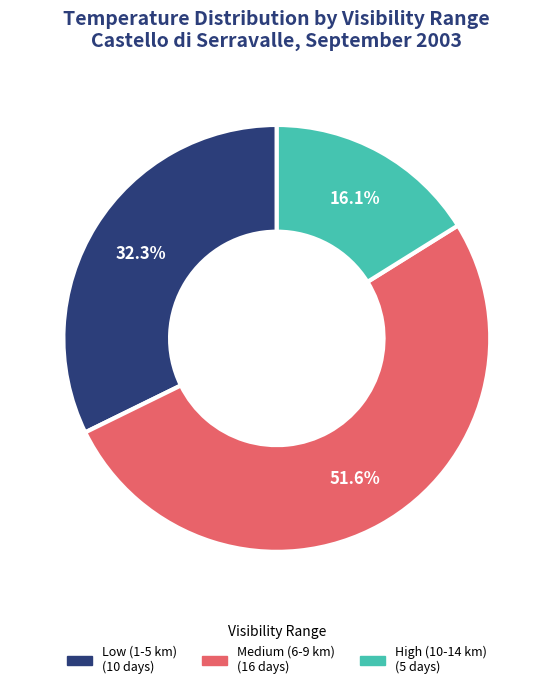

Is there a majority slice in this chart?

Yes